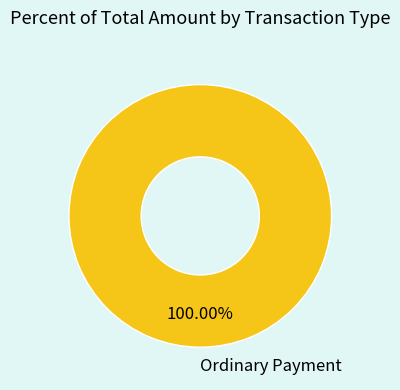

Is there any slice that represents more than half of the pie?

Yes